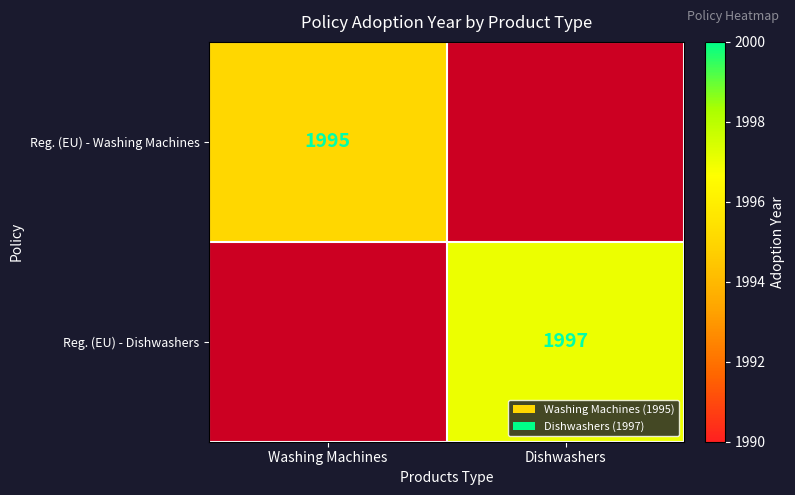

The Reg. (EU) - Washing Machines series shows 1219 at Washing Machines. True or false?

False